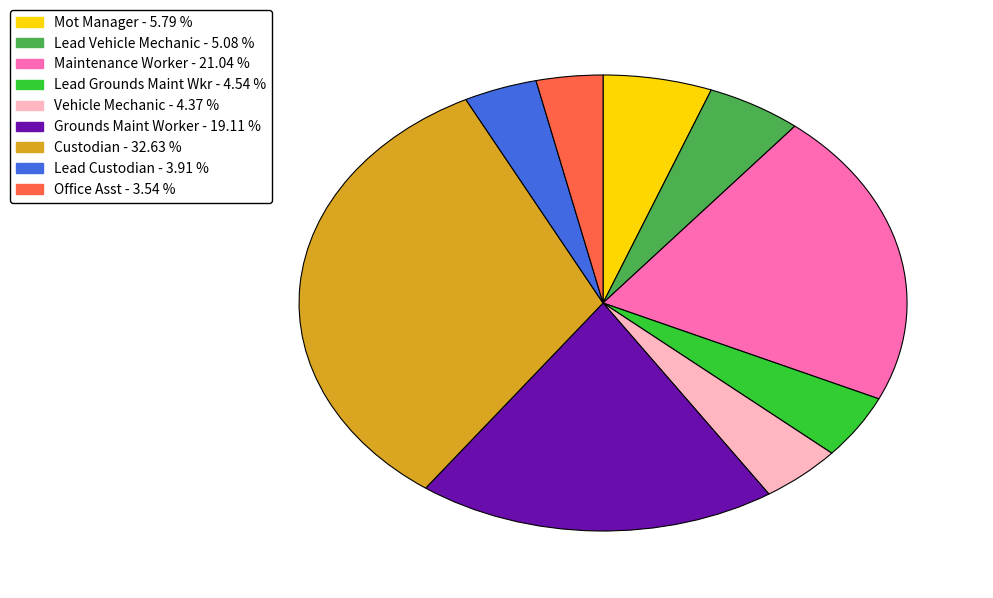

Combined, do Vehicle Mechanic and Office Asst account for over 50%?

No